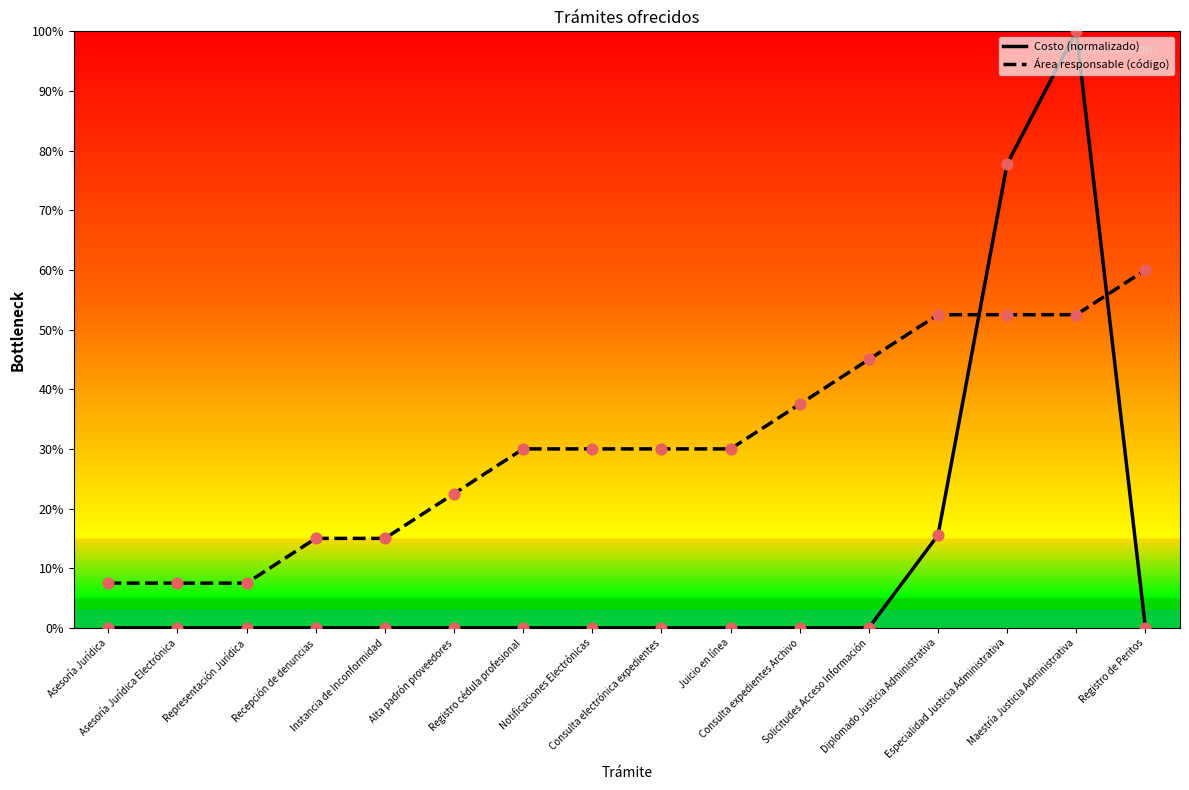

At which category is the sum across all series the highest?

Maestría Justicia Administrativa